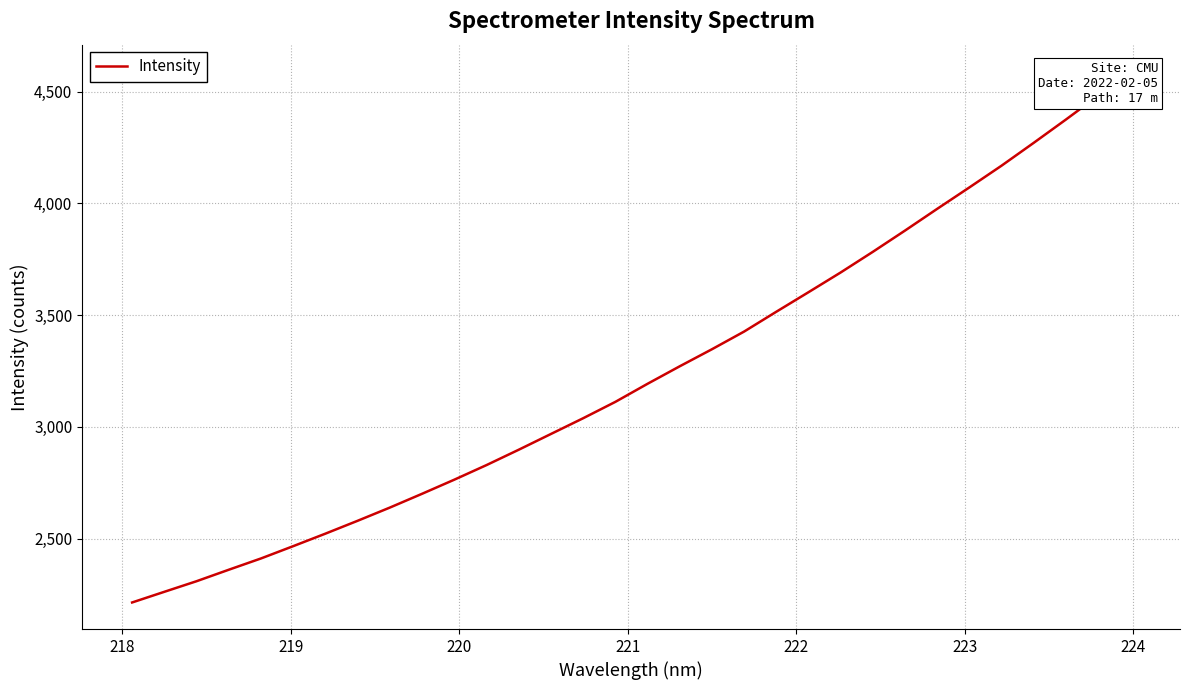

What is the value of the 15th point from the left?

3039.0